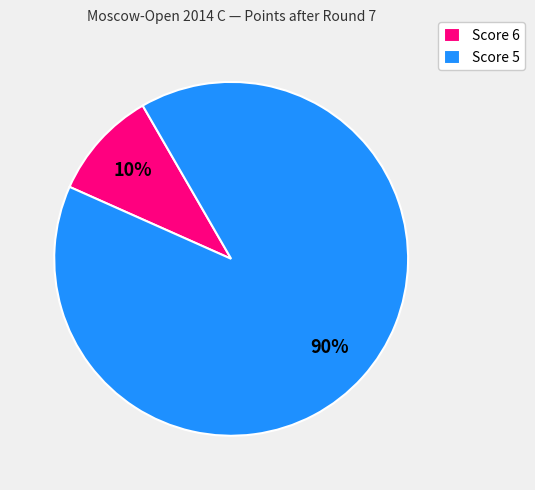

Does Score 5 represent more than half of the total?

Yes